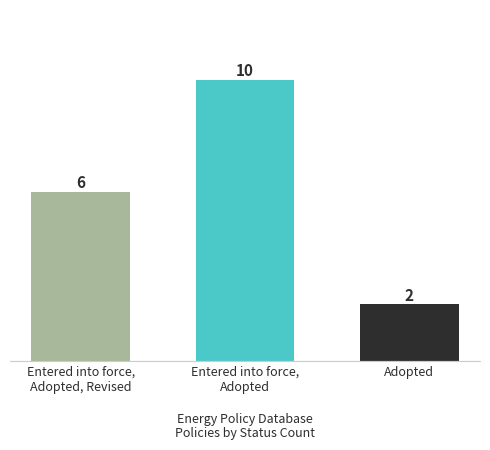

The chart shows a value of 6 at Entered into force,
Adopted, Revised. True or false?

True